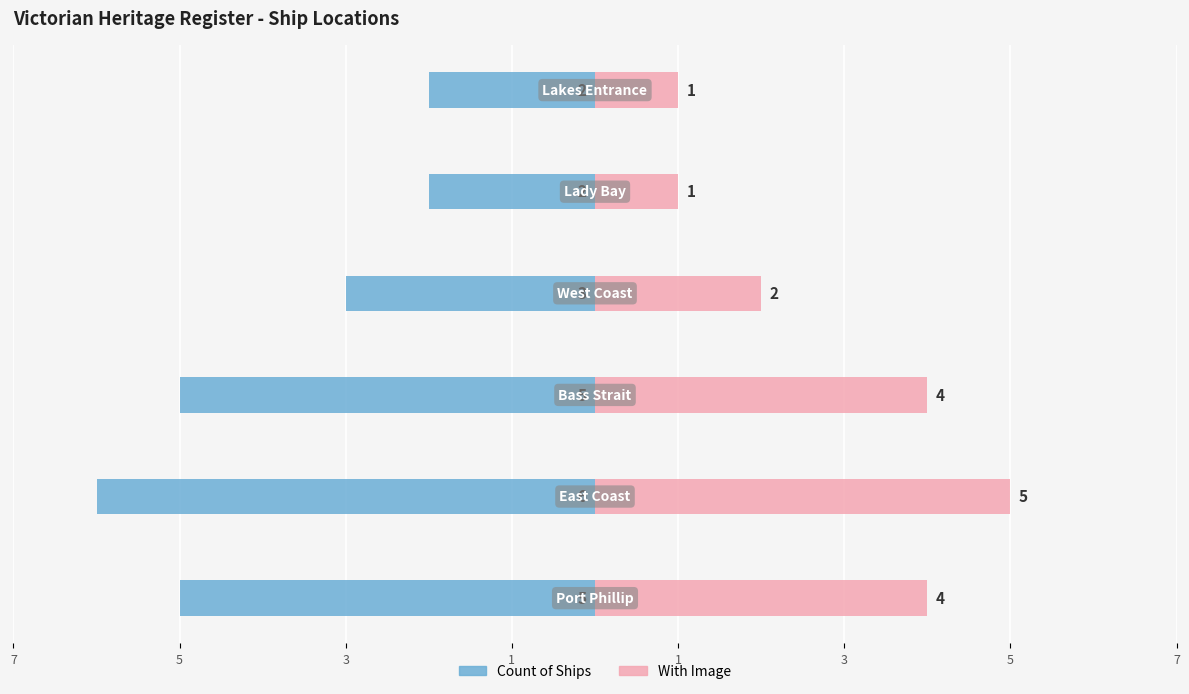

List the series in order of their overall mean, lowest first.

Count of Ships, With Image